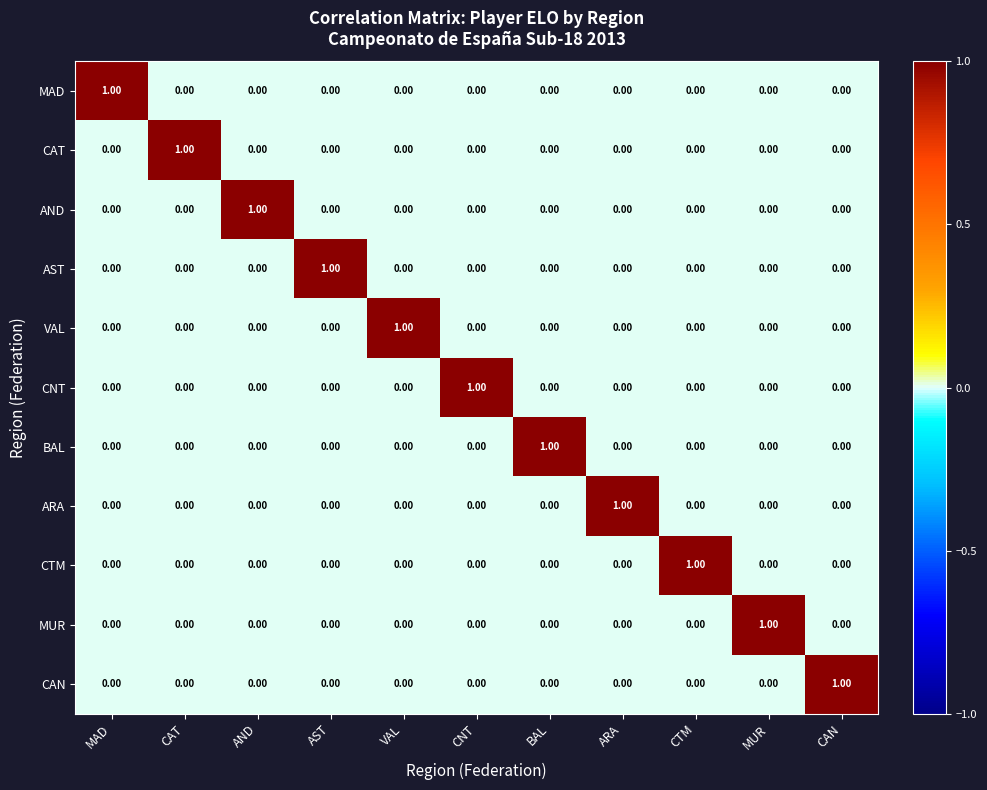

At how many categories does at least one series exceed 0?

11